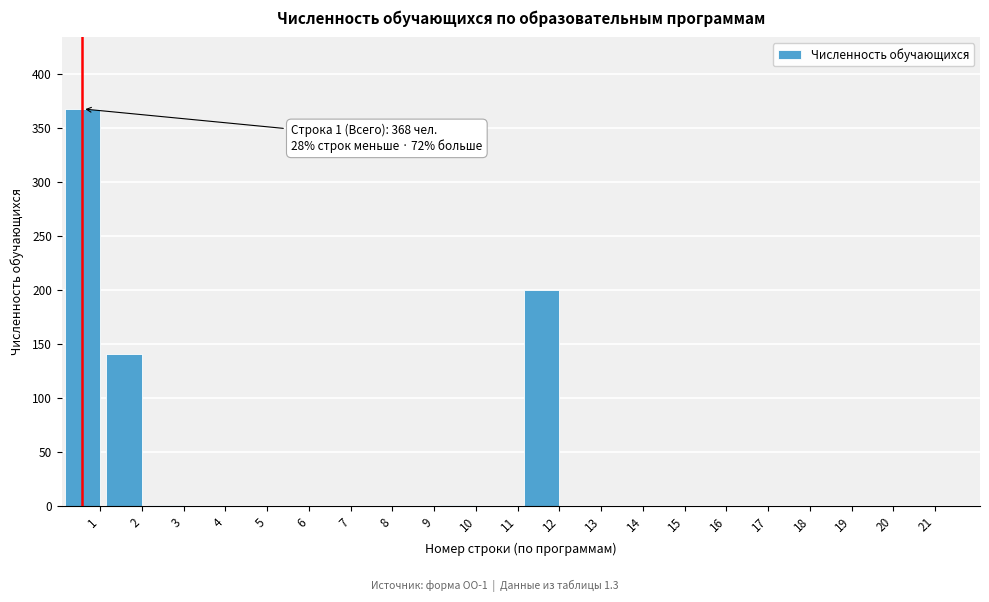

What is the change in value from 2 to 20?

-141